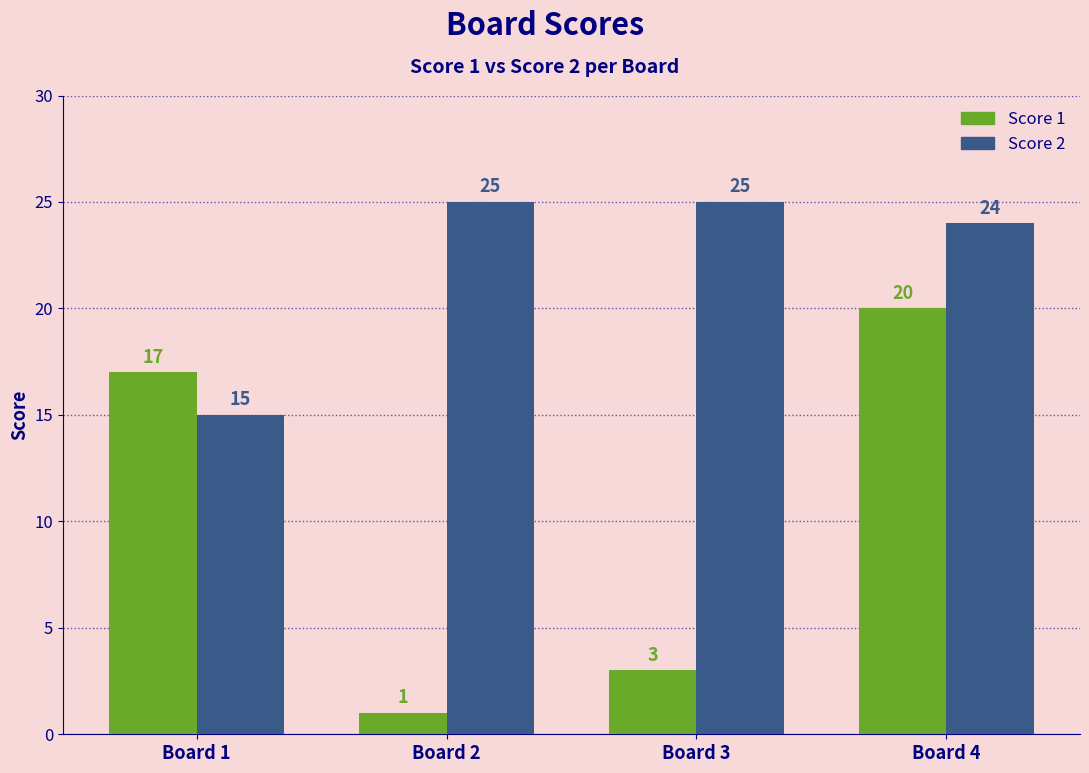

At which category is the sum across all series the highest?

Board 4